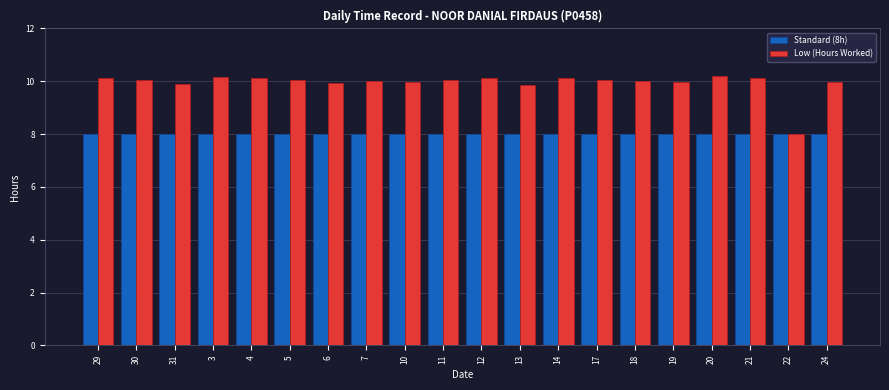

What is the label of the 20th bar from the left?

24